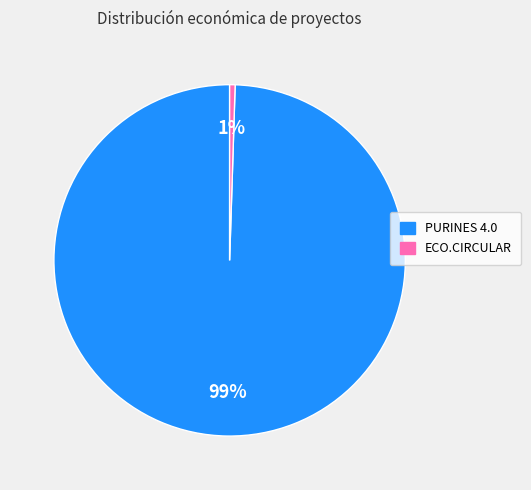

Rank the categories by value from highest to lowest.

PURINES 4.0, ECO.CIRCULAR